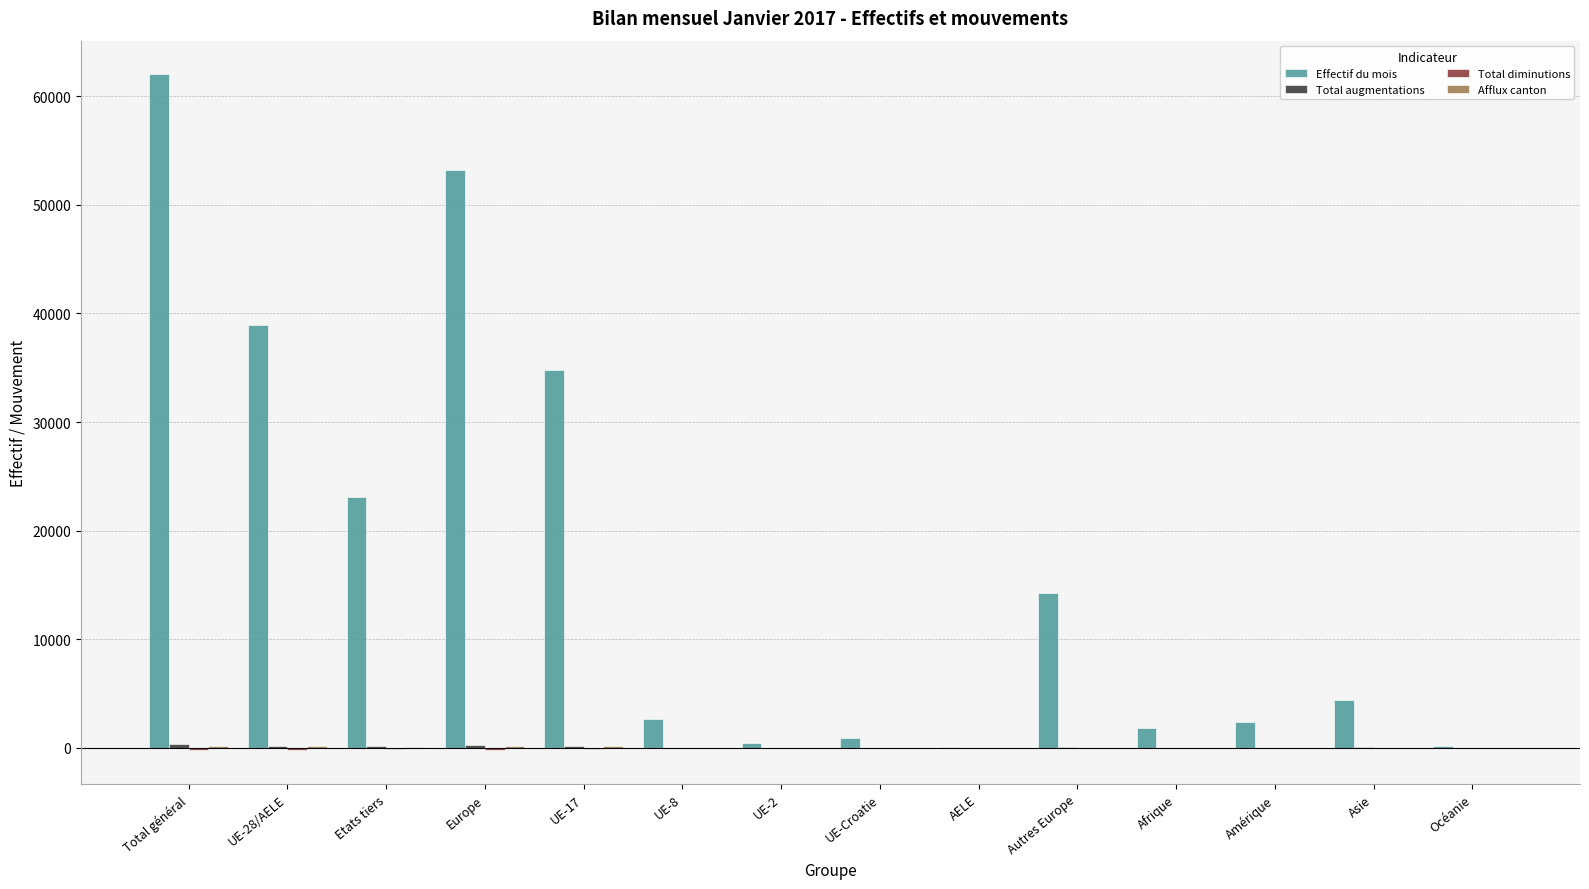

Which category has the highest value across all series?

Total général